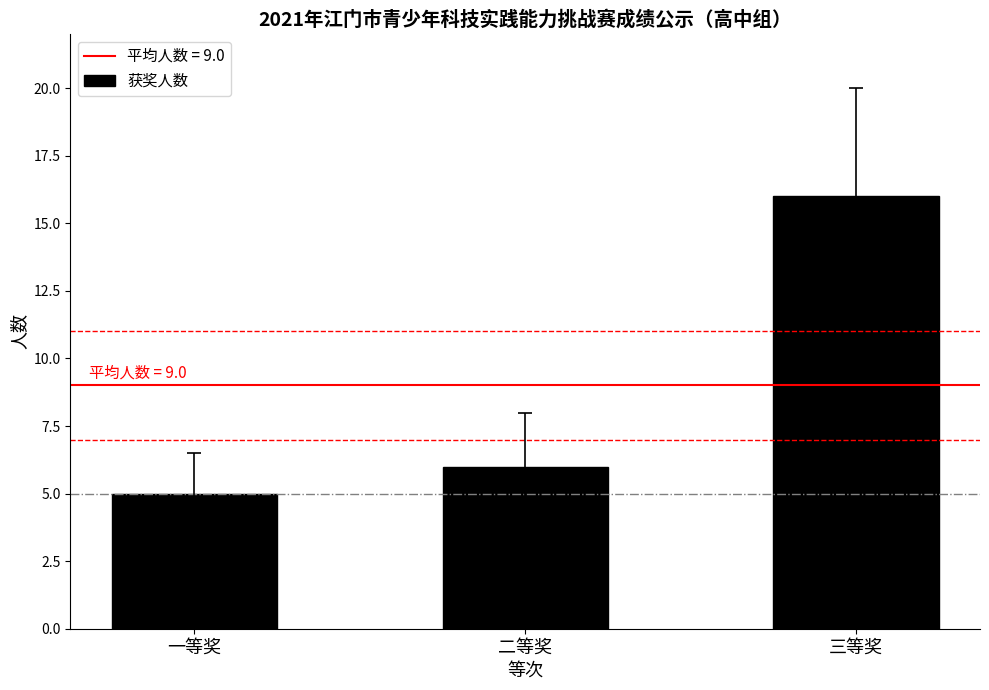

What is the sum of all values?

27